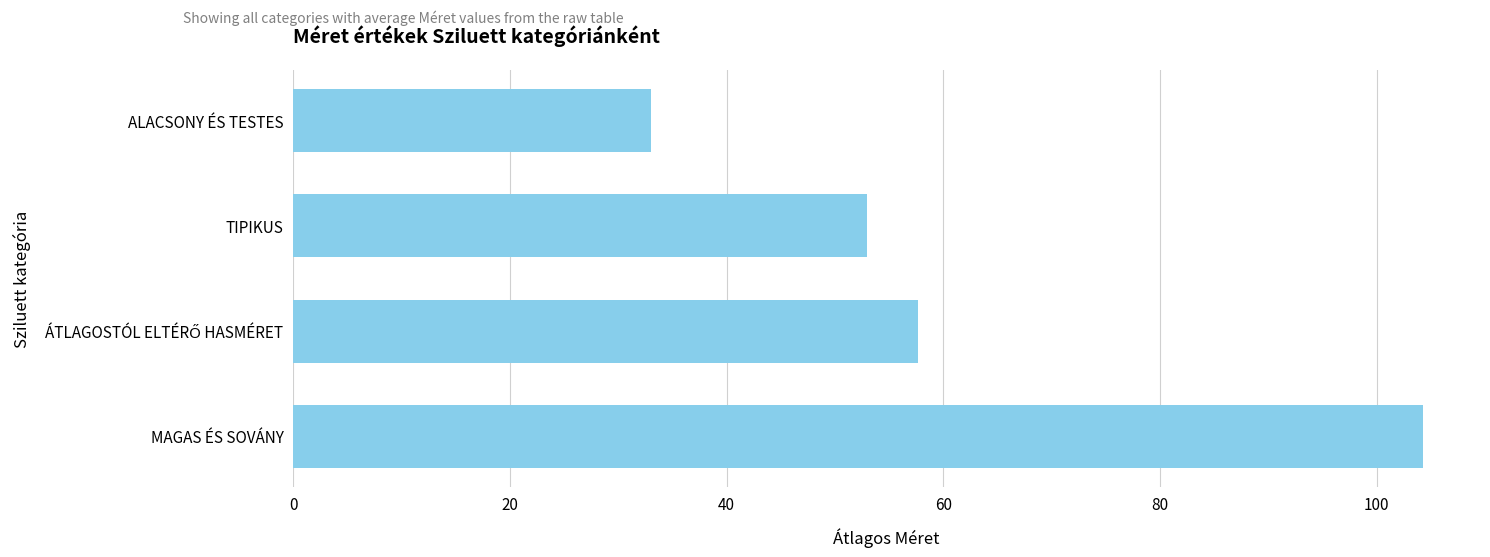

Reading bottom to top, what are all the values shown in this chart?

104.3	57.7	53.0	33.0